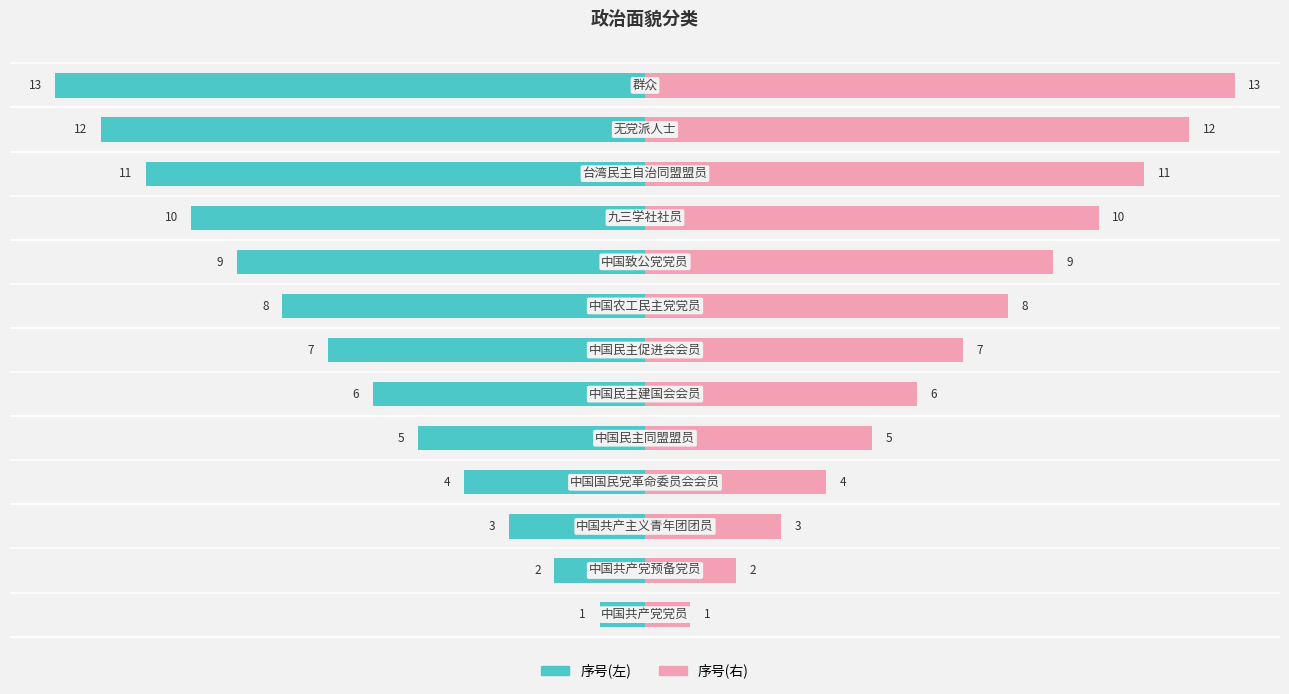

What is the average value of the 序号(右) series?

7